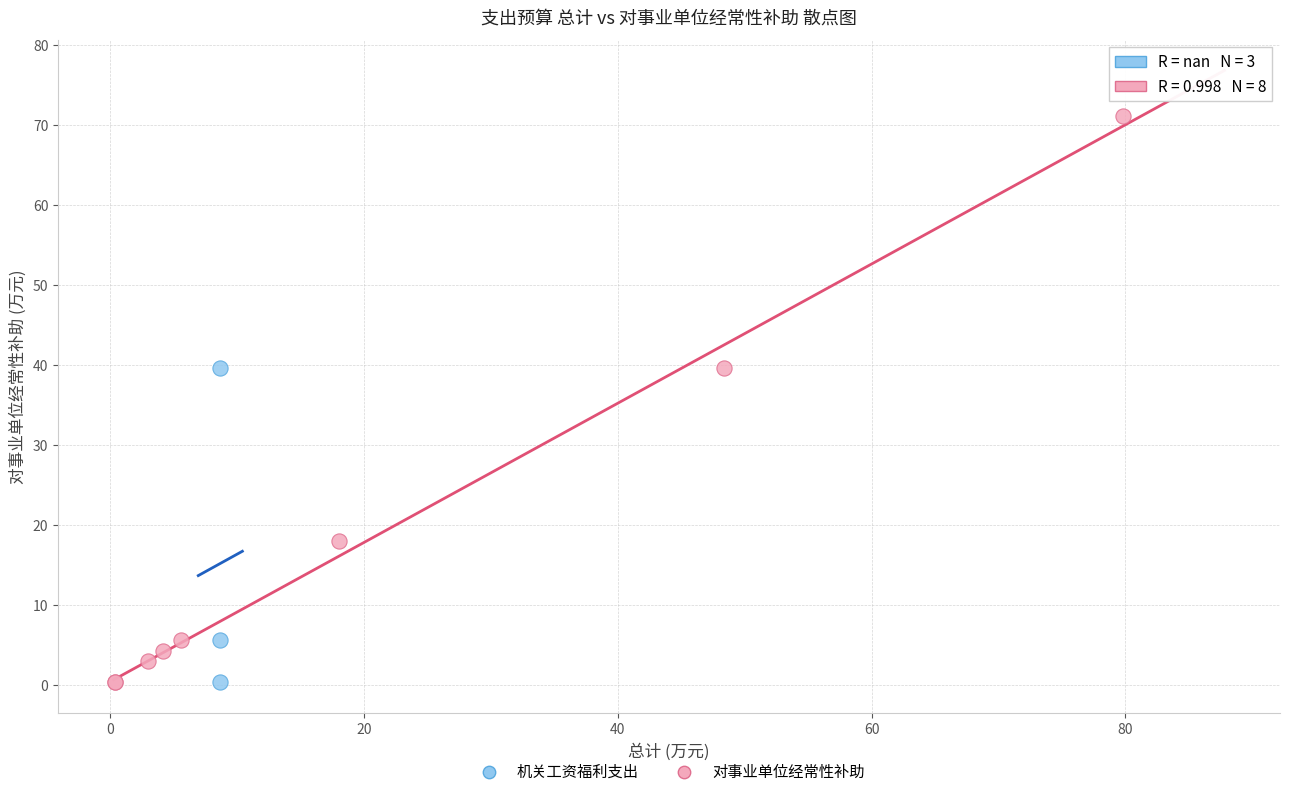

Which series contains the highest Y value?

对事业单位经常性补助